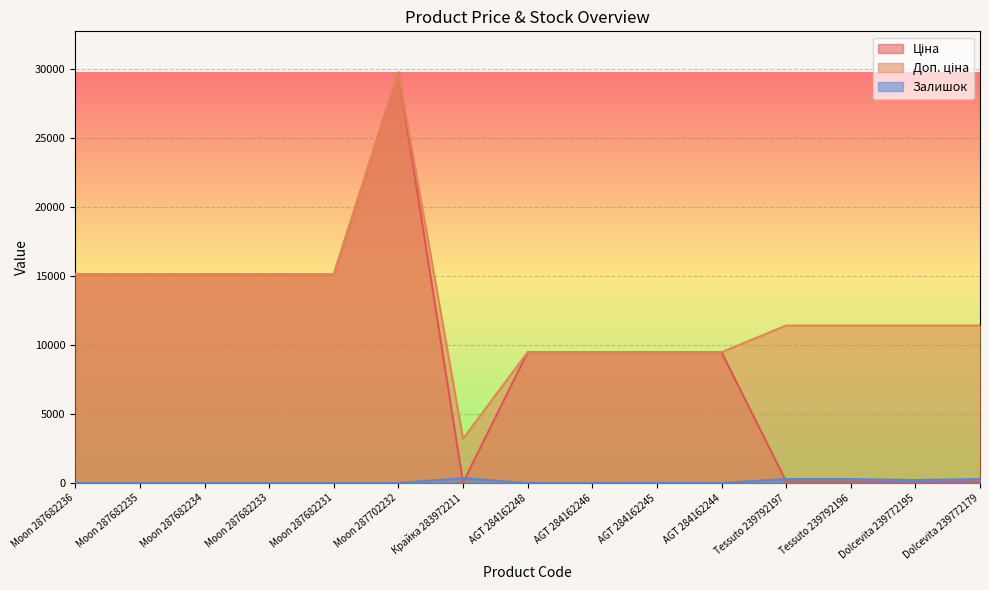

At which category does the chart reach its minimum across all series?

Moon 287682236